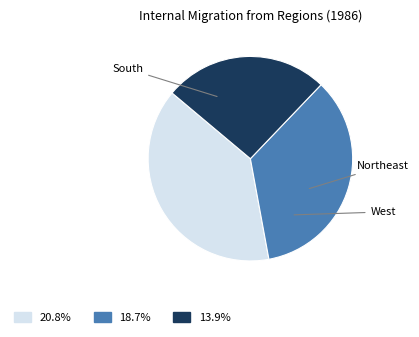

Is there any slice that represents more than half of the pie?

No